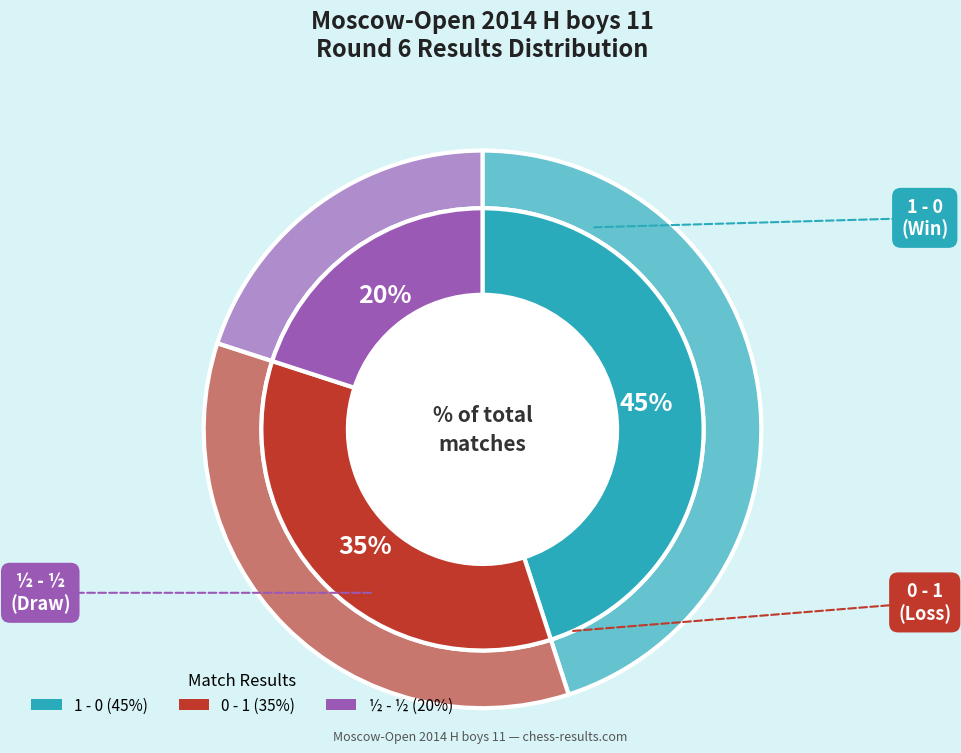

What is the total percentage of 1 - 0 and ½ - ½?

65.0%